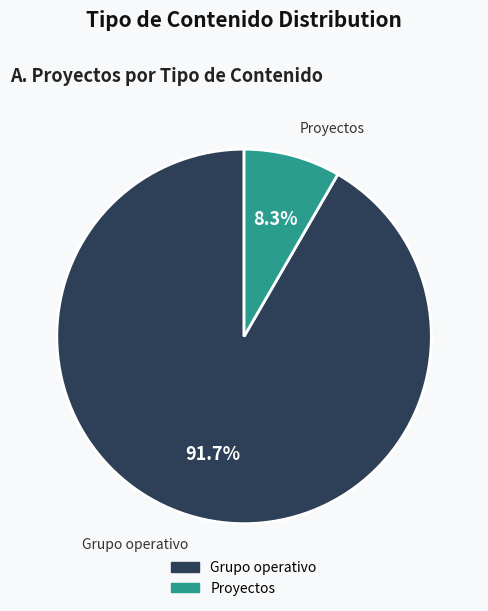

Is there a majority slice in this chart?

Yes